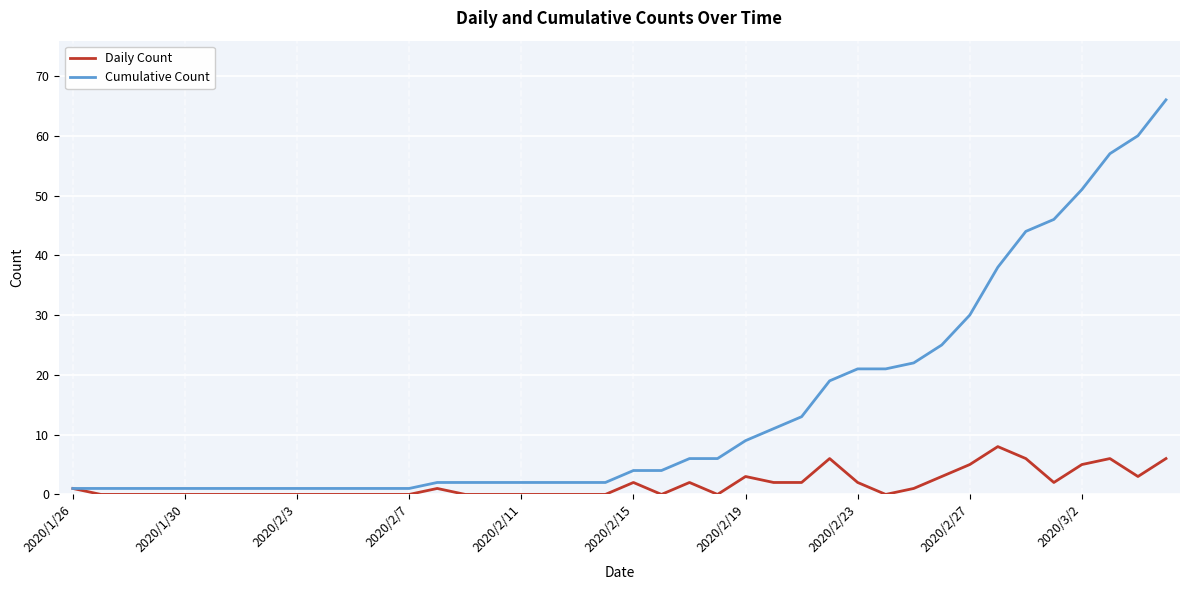

Which series has the largest total across all categories?

Cumulative Count